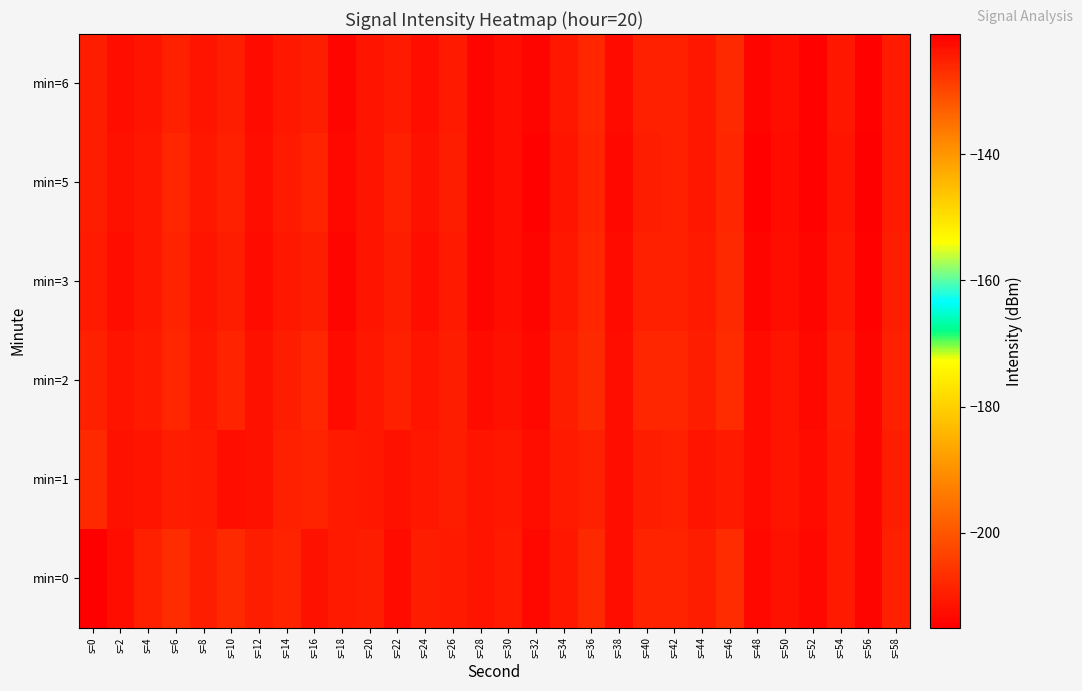

How many data points does each series have?

30